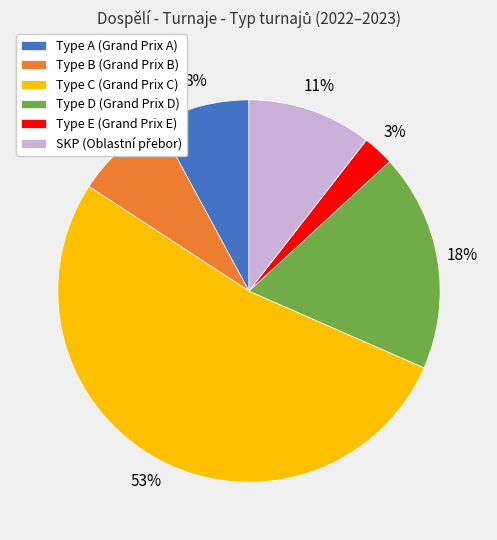

Between Type C (Grand Prix C) and Type B (Grand Prix B), which is larger?

Type C (Grand Prix C)